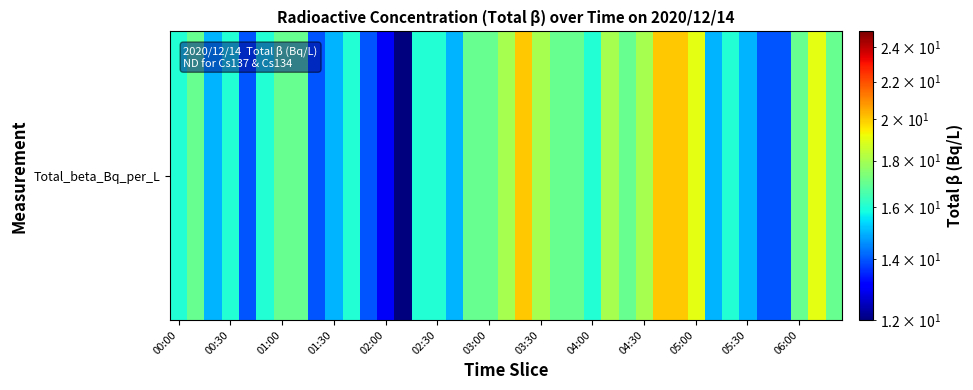

What is the smallest value displayed?

12